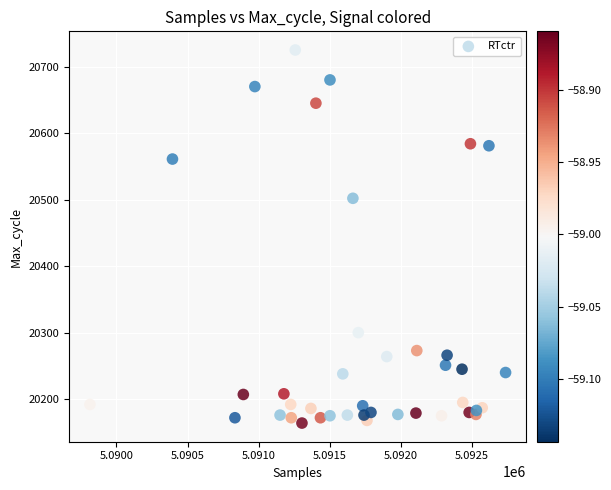

What Y value in the scatter plot is closest to 20444?

20502